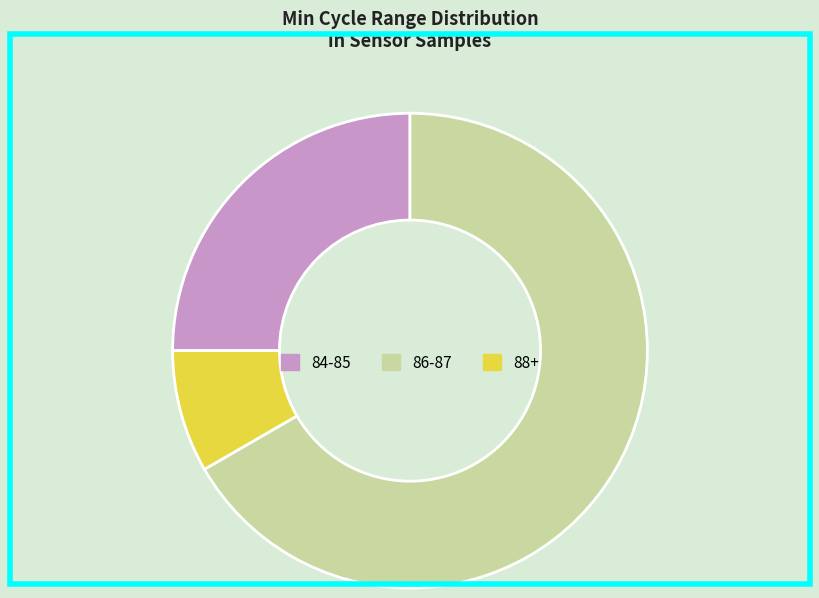

What is the ratio of the value at 88+ to the value at 84-85?

0.3